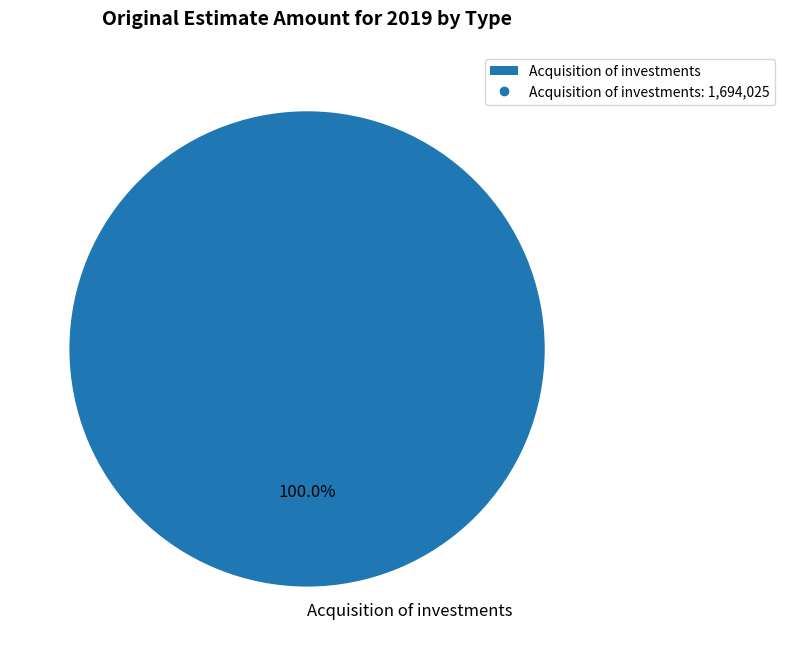

Rank the categories by value from highest to lowest.

Acquisition of investments